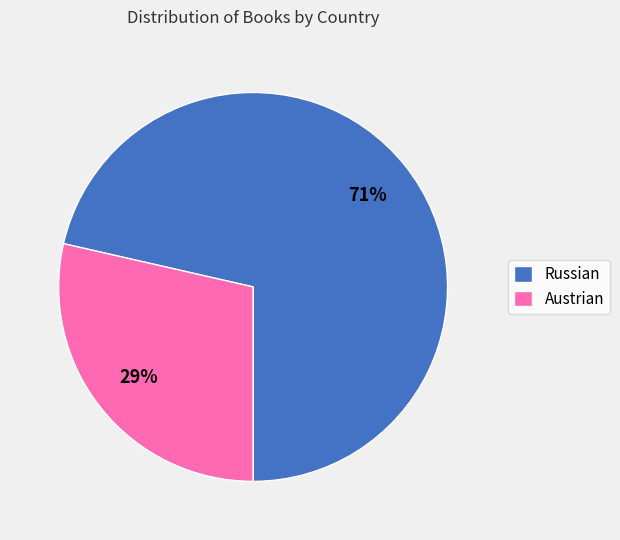

What is the largest slice in the pie chart?

Russian